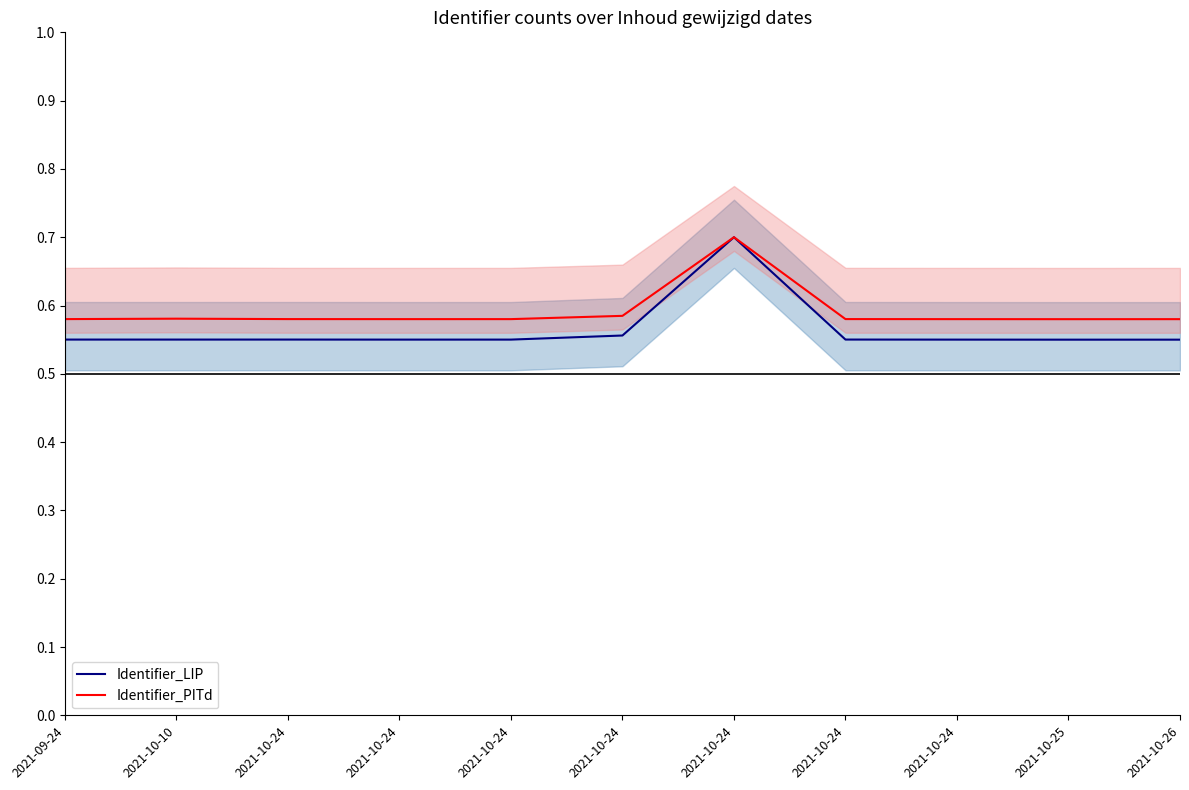

List the labels in order of Identifier_LIP value, smallest first.

2021-10-25, 2021-10-26, 2021-10-24, 2021-10-24, 2021-10-24, 2021-10-10, 2021-09-24, 2021-10-24, 2021-10-24, 2021-10-24, 2021-10-24